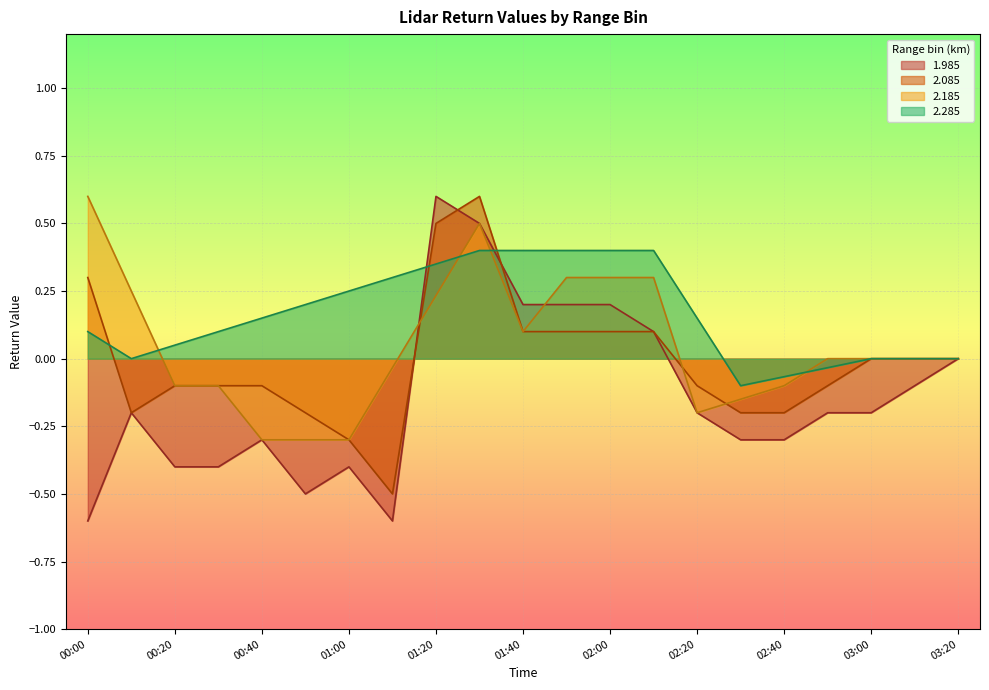

How many lines are shown in the chart?

4